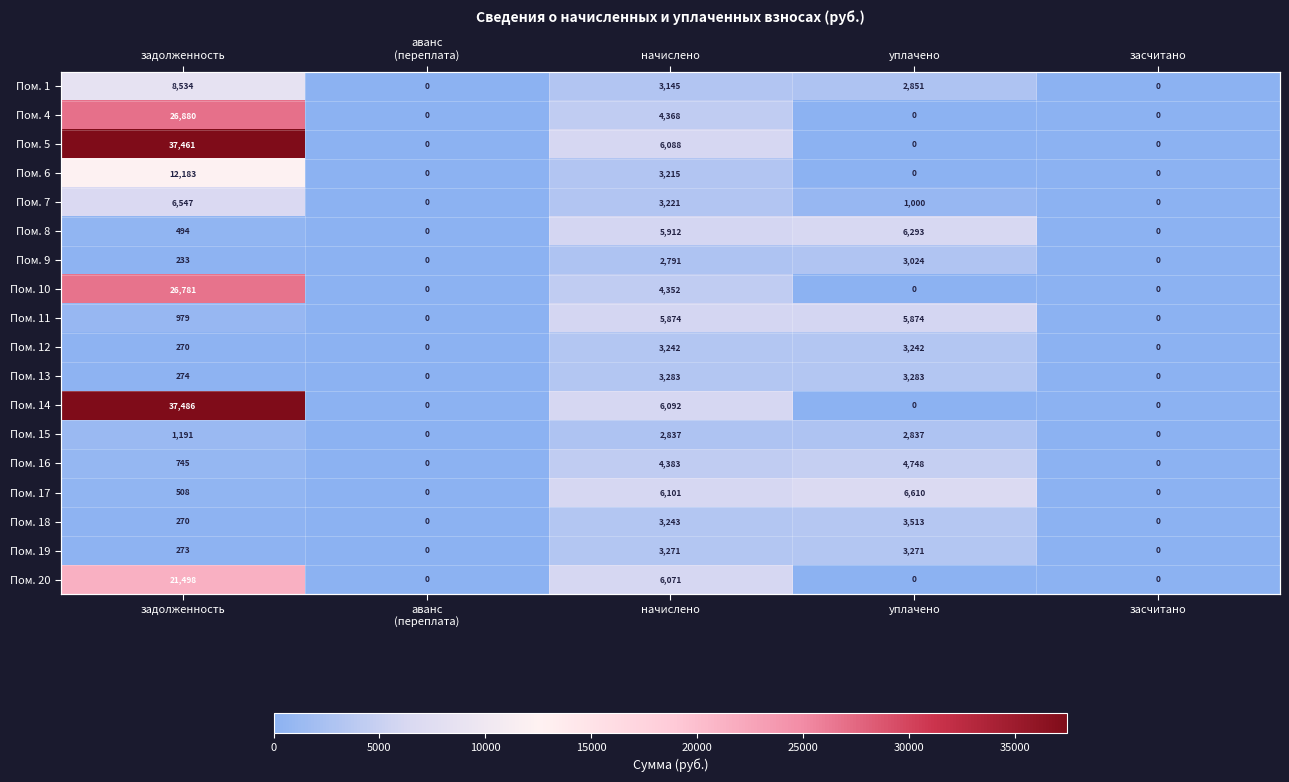

True or false: Пом. 1 has a value of 0.0 at аванс (переплата).

True